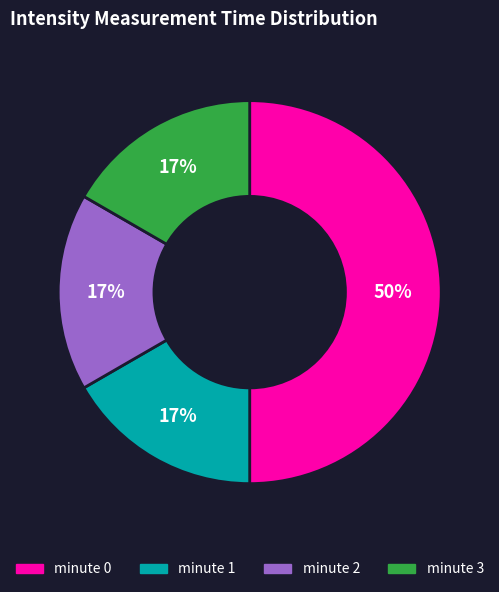

What is the largest slice in the pie chart?

minute 0